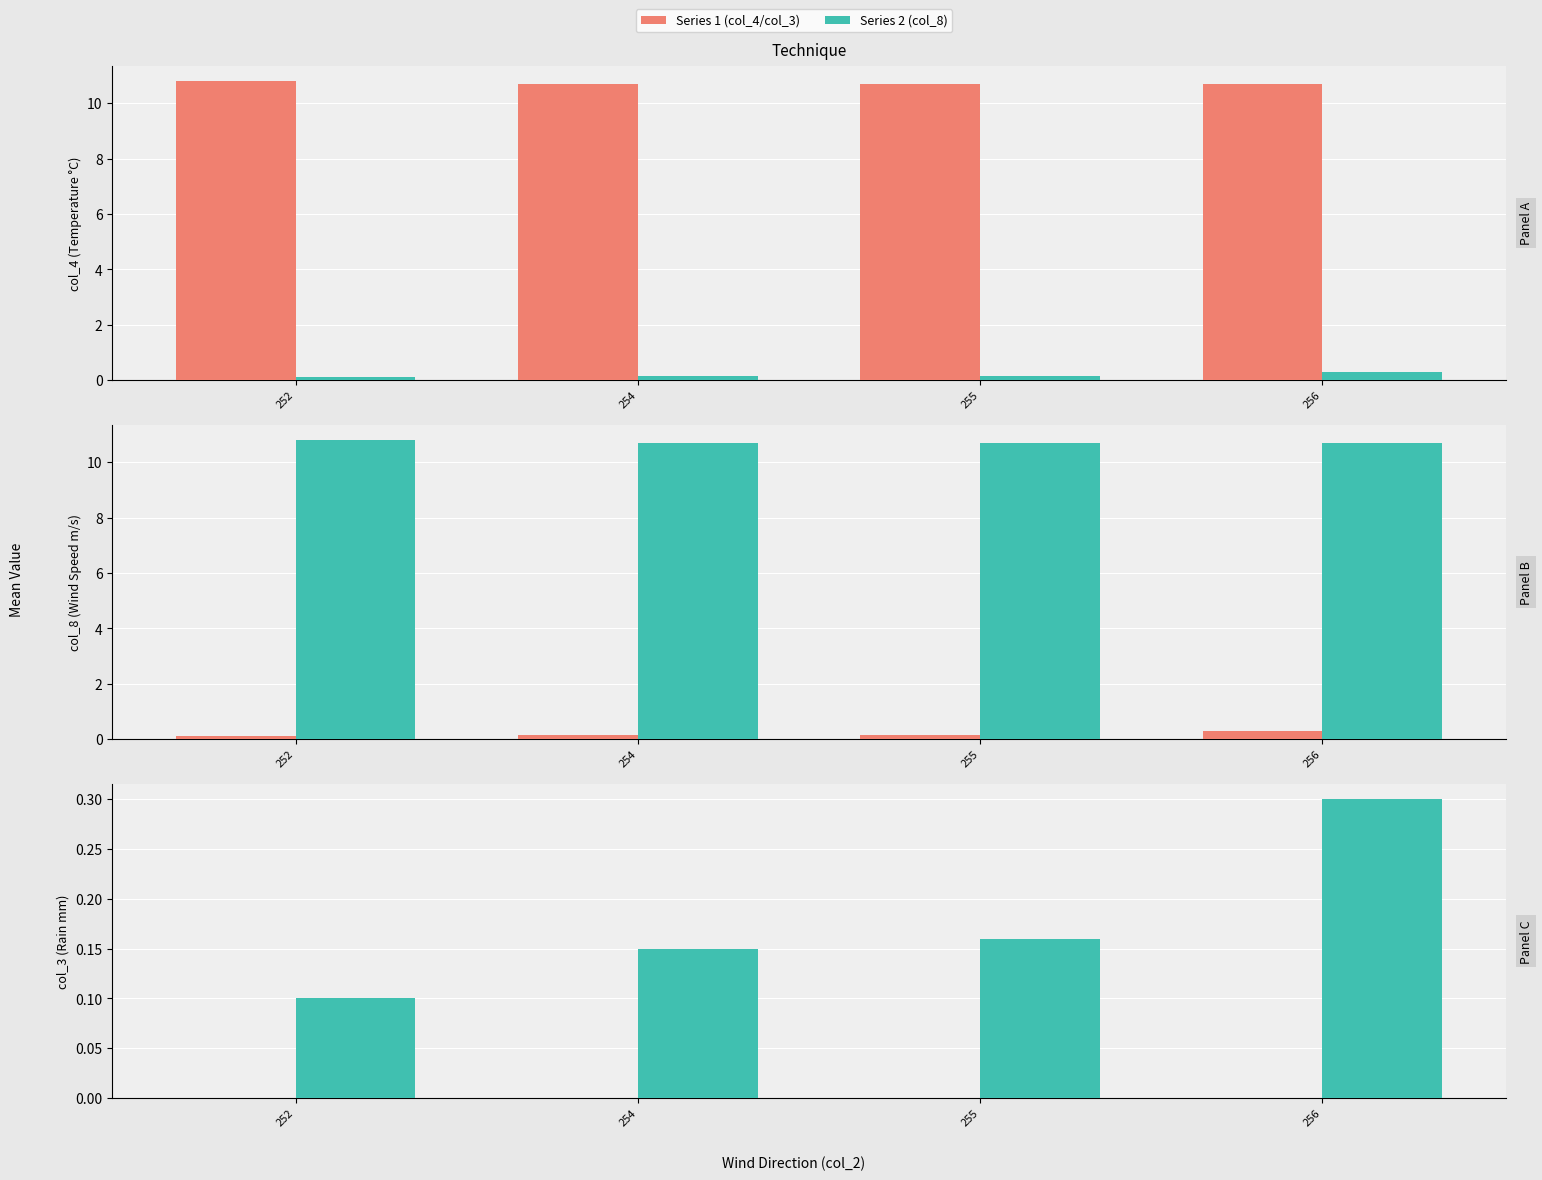

Is the value of col_4/col_3 at 256 greater than the value of col_8 at 254?

No